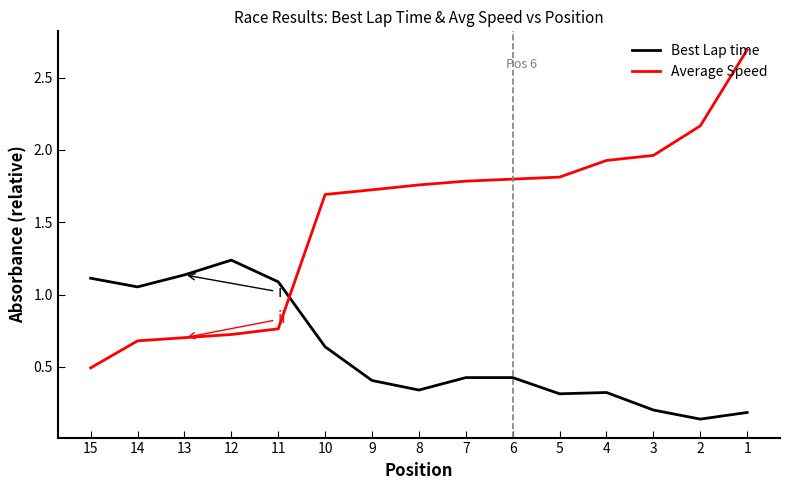

Which series changed the most between 5 and 13?

Average Speed